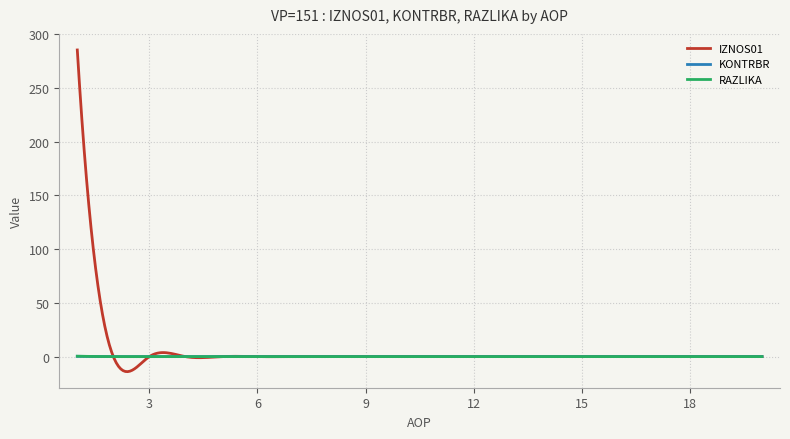

What is the greatest value displayed?

285.4